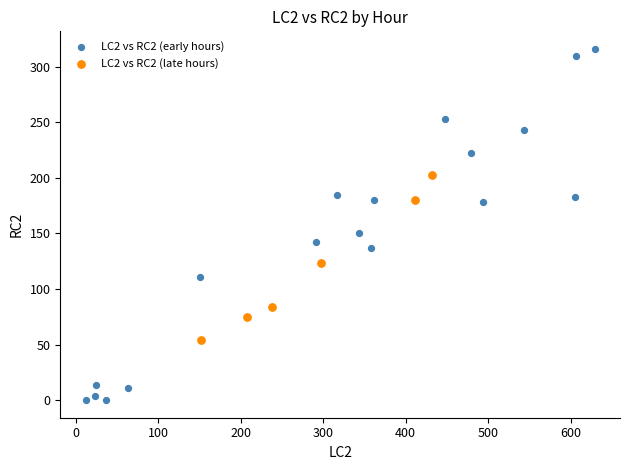

Which series reaches the maximum Y coordinate?

LC2 vs RC2 (early hours)